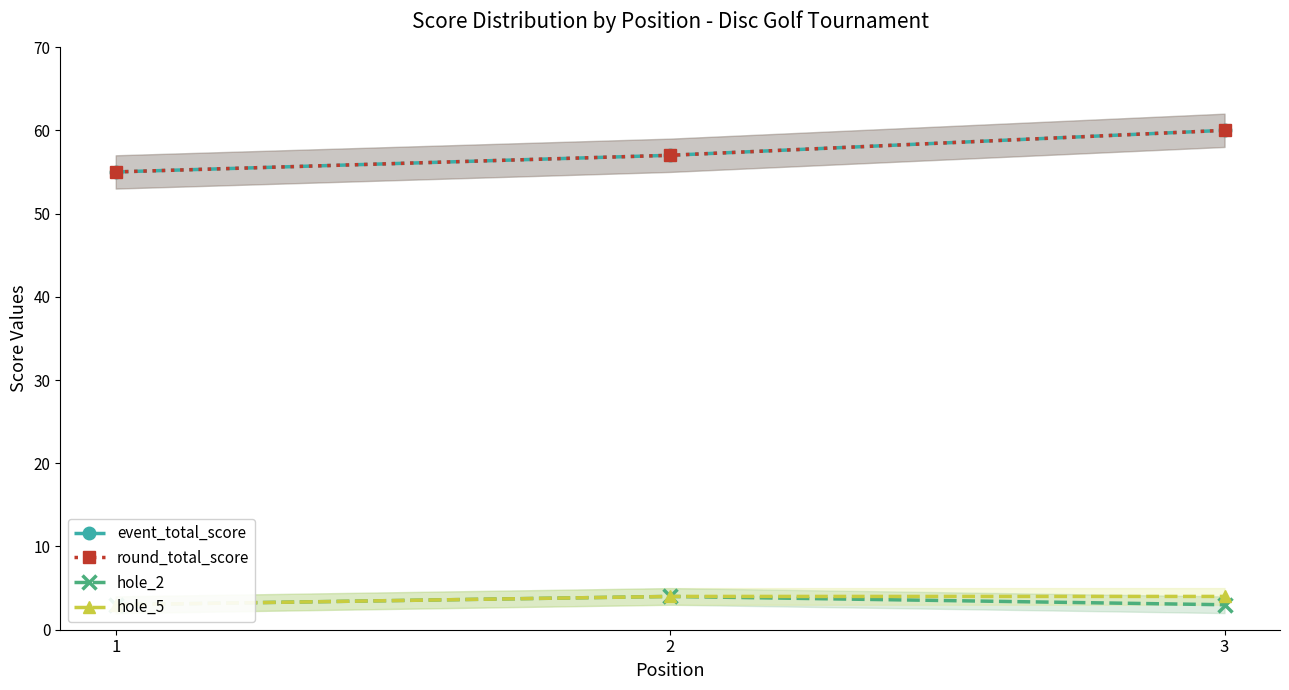

What is the value of the hole_5 point at the 2nd from the left?

4